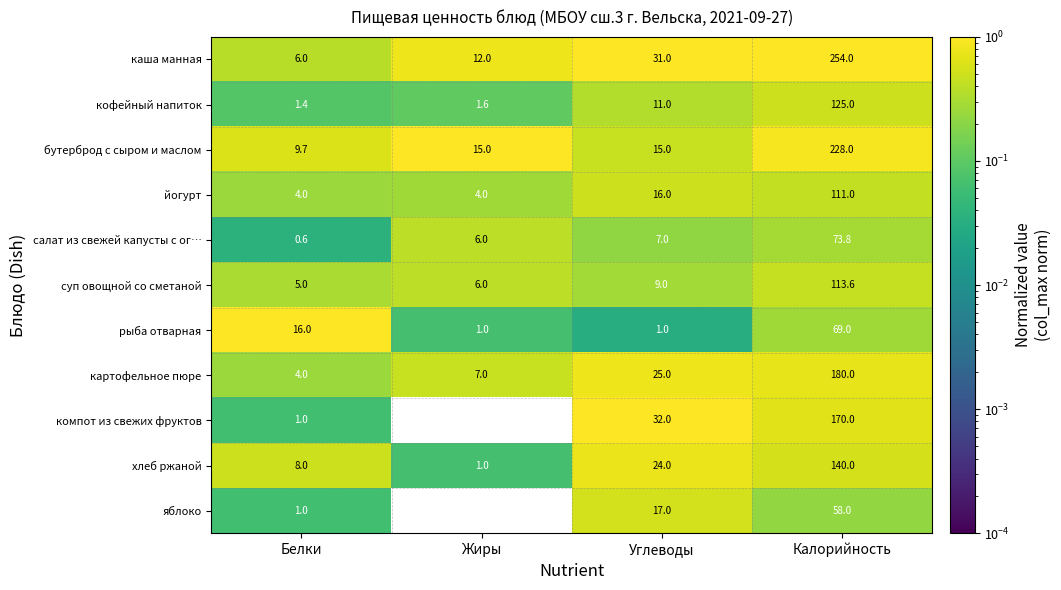

At Углеводы, list the series in order from largest to smallest.

компот из свежих фруктов, каша манная, картофельное пюре, хлеб ржаной, яблоко, йогурт, бутерброд с сыром и маслом, кофейный напиток, суп овощной со сметаной, салат из свежей капусты с ог…, рыба отварная